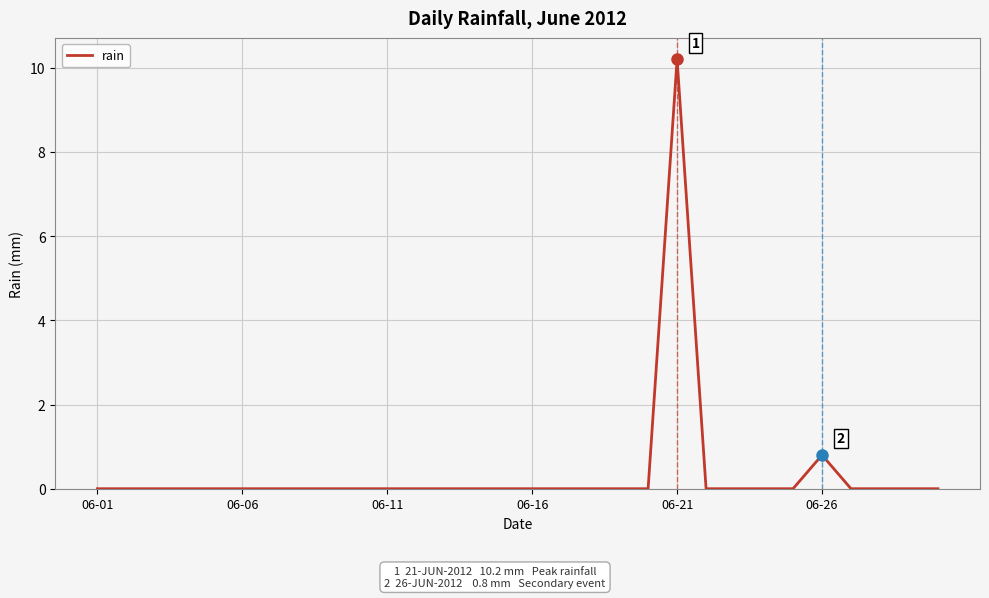

What is the maximum value shown in the chart?

10.2